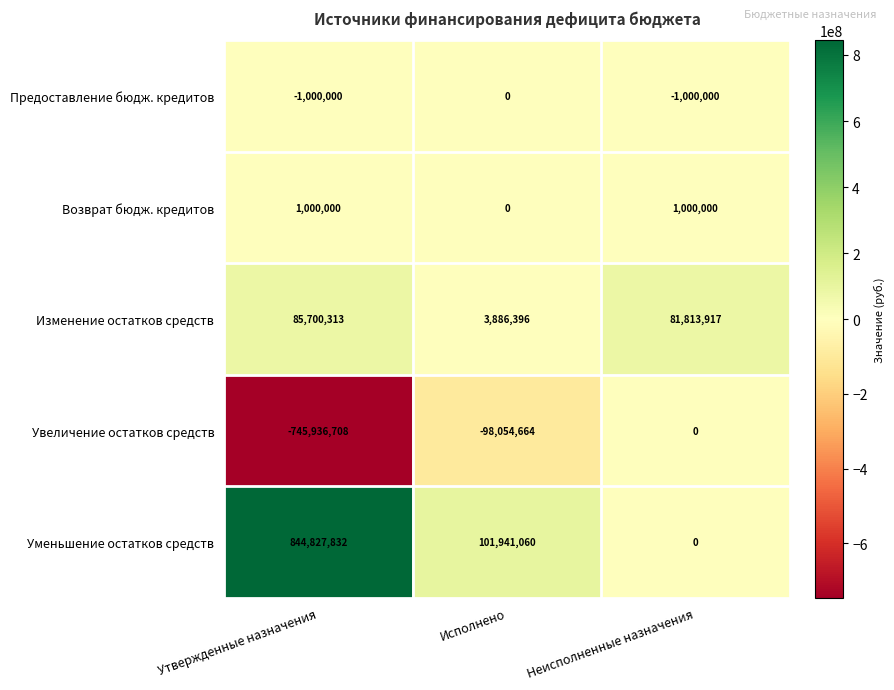

Reading left to right, transcribe all the data shown in this chart.

Предоставление бюдж. кредитов: Утвержденные назначения=-1000000	Исполнено=0	Неисполненные назначения=-1000000
Возврат бюдж. кредитов: Утвержденные назначения=1000000	Исполнено=0	Неисполненные назначения=1000000
Изменение остатков средств: Утвержденные назначения=85700313	Исполнено=3886396	Неисполненные назначения=81813917
Увеличение остатков средств: Утвержденные назначения=-745936708	Исполнено=-98054664	Неисполненные назначения=0
Уменьшение остатков средств: Утвержденные назначения=844827832	Исполнено=101941060	Неисполненные назначения=0